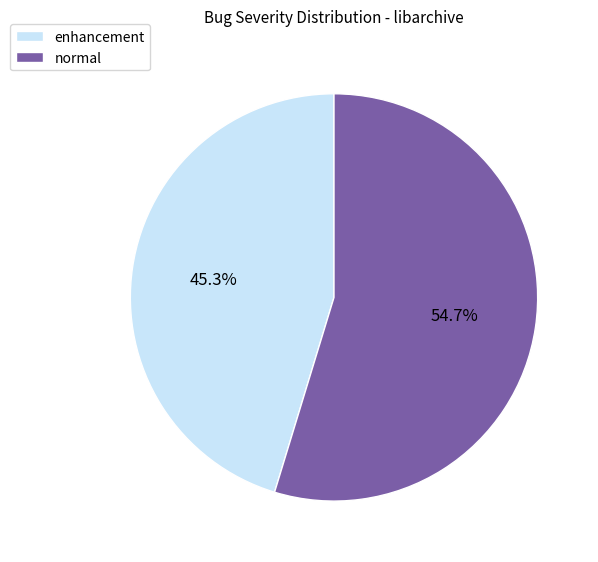

Rank the categories by value from lowest to highest.

enhancement, normal